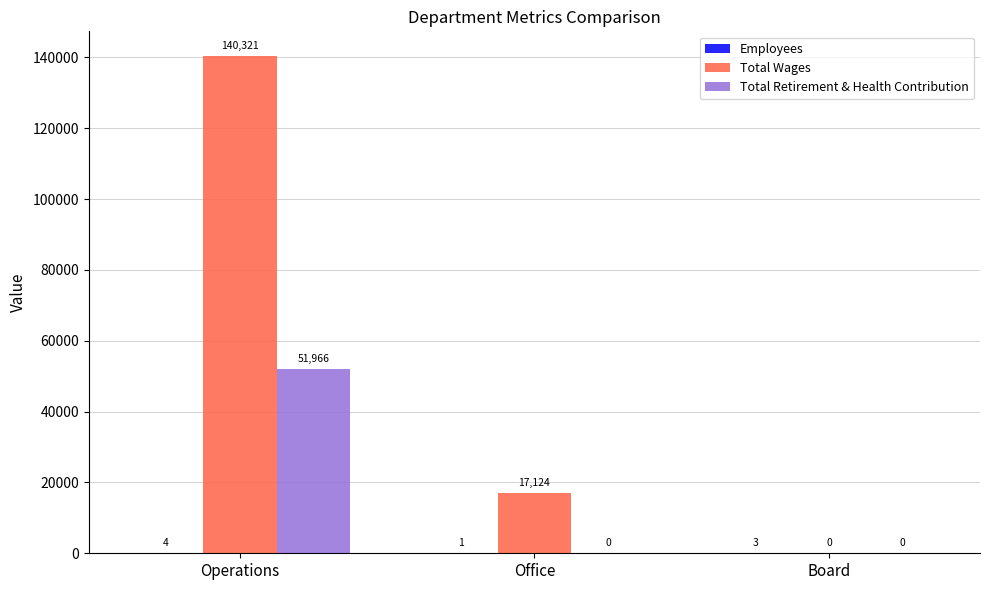

How many Total Retirement & Health Contribution values are between 0 and 51966?

3